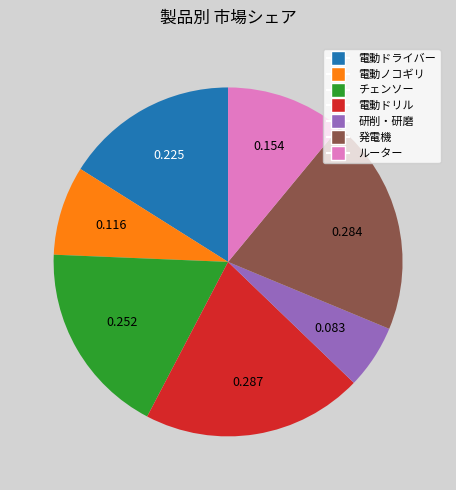

Is the sum of 電動ノコギリ and 電動ドライバー greater than half?

No